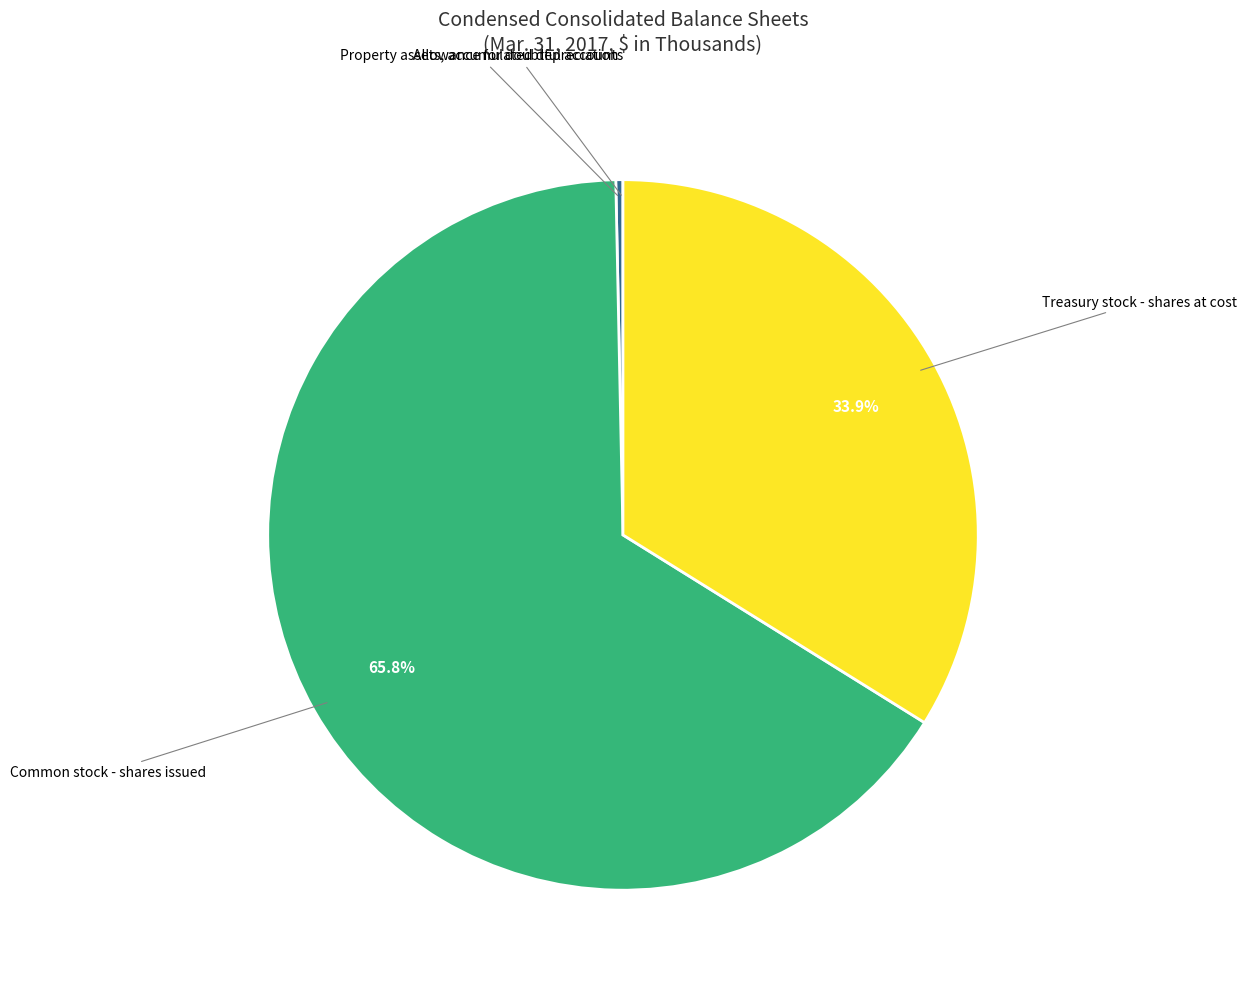

Approximately how many times larger is the value at Treasury stock - shares at cost compared to Common stock - shares issued?

0.5